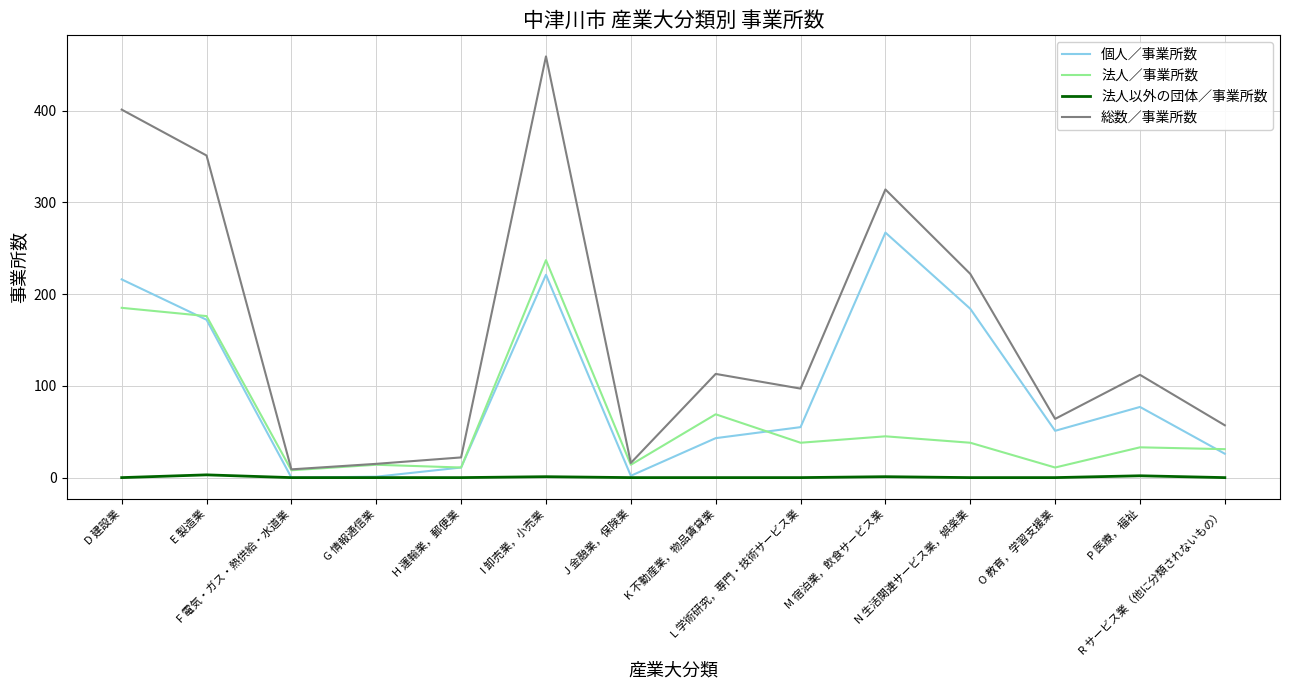

What is the highest value of the 法人以外の団体／事業所数 series?

3